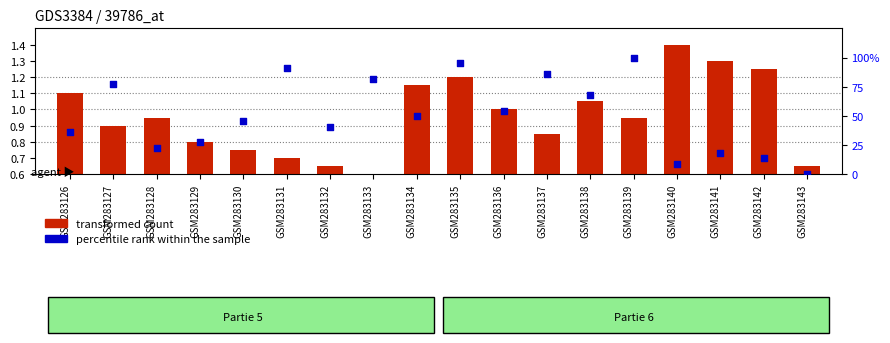

At how many categories does at least one series exceed 68?

7